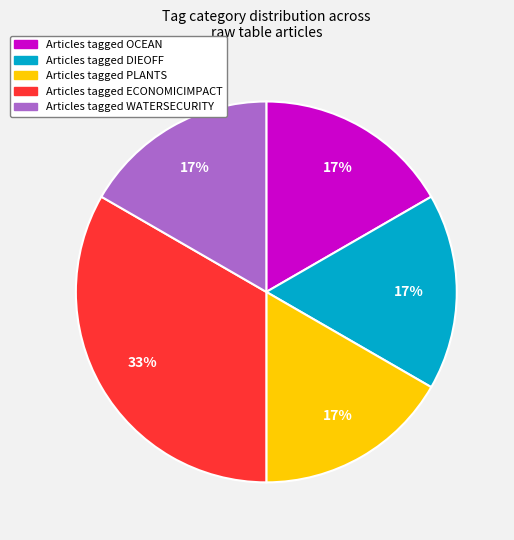

Does any single category account for the majority?

No